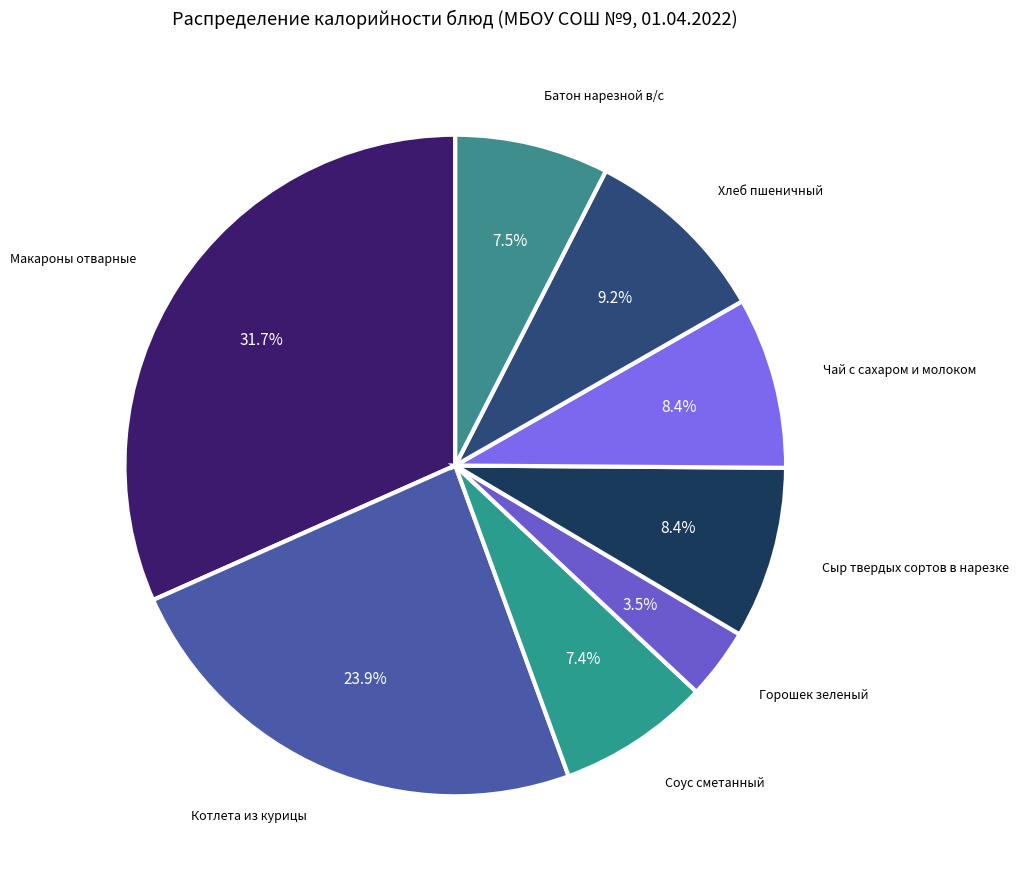

To the nearest percent, what is the average slice percentage?

12%